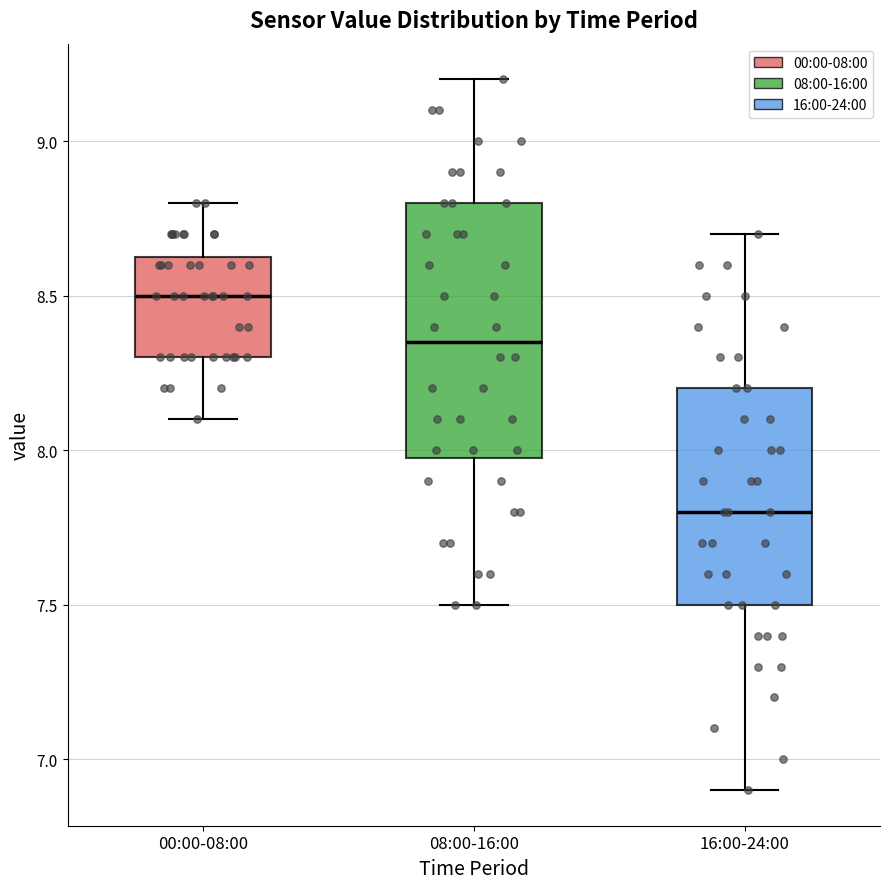

Reading left to right, read every box against the y-axis: the position of its median line, the range the box covers, and the ends of its whiskers. The values are not printed on the chart, so give them approximately, as read against the axis.

00:00-08:00: median 8.50, box 8.30 to 8.65, whiskers 8.10 to 8.80
08:00-16:00: median 8.35, box 8.00 to 8.80, whiskers 7.50 to 9.20
16:00-24:00: median 7.80, box 7.50 to 8.20, whiskers 6.90 to 8.70